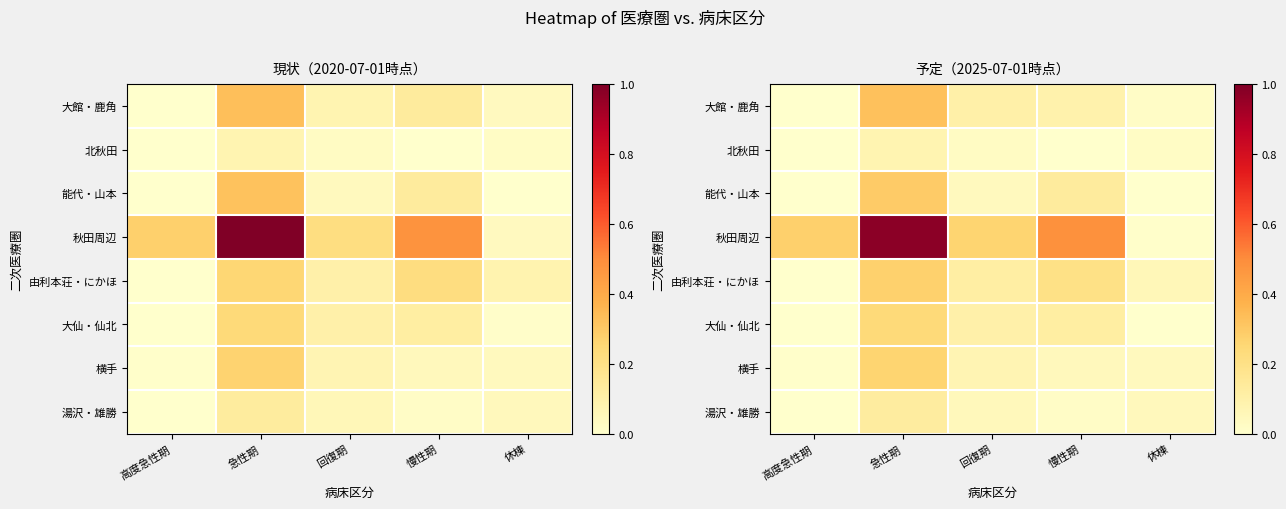

Rank the series by their maximum value, from highest to lowest.

秋田周辺, 大館・鹿角, 能代・山本, 由利本荘・にかほ, 横手, 大仙・仙北, 湯沢・雄勝, 北秋田